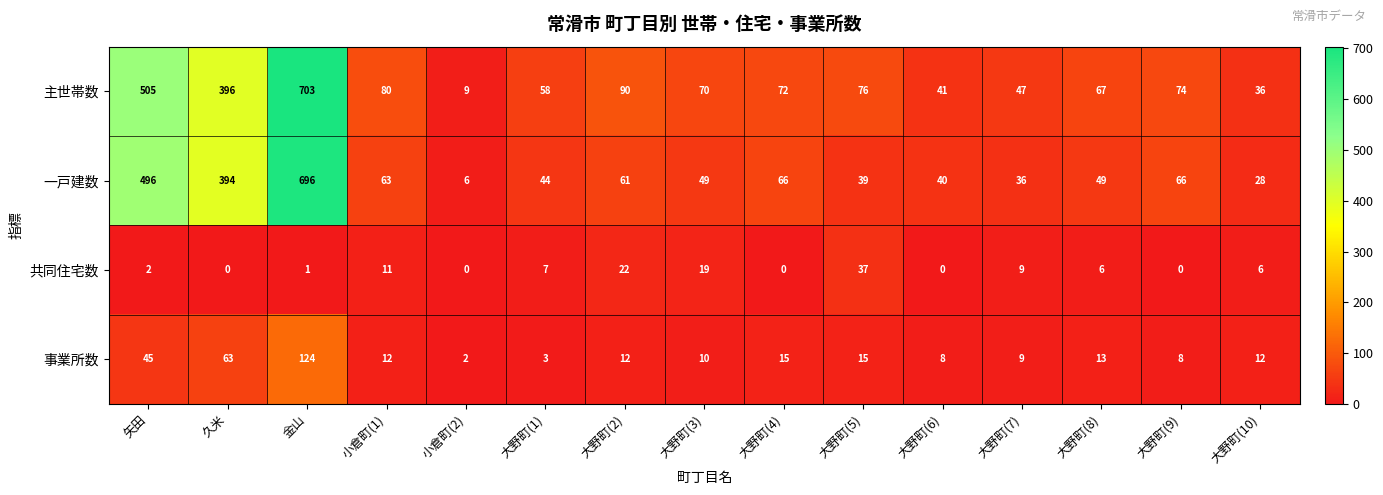

Which series has the largest total across all categories?

主世帯数